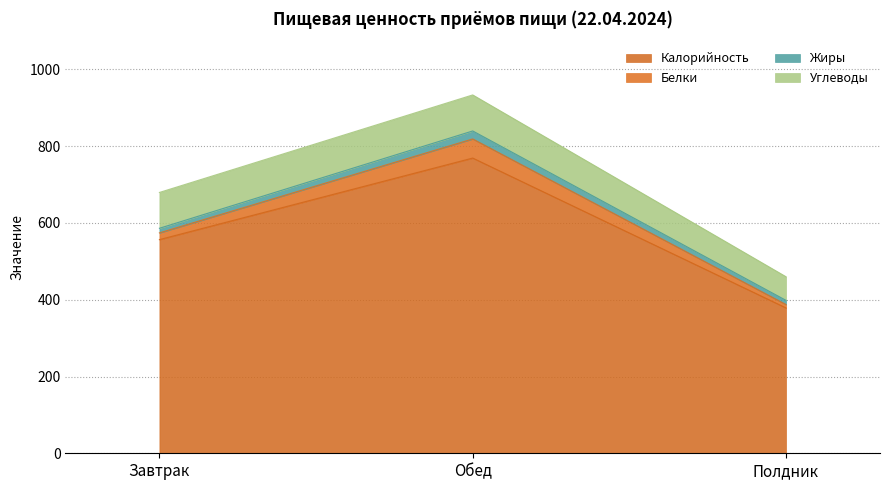

Reading left to right, transcribe all the data shown in this chart.

Калорийность: 556.6	769.1	378.7
Белки: 17.5	49.8	8.8
Жиры: 12.0	20.8	10.8
Углеводы: 93.3	93.8	61.6